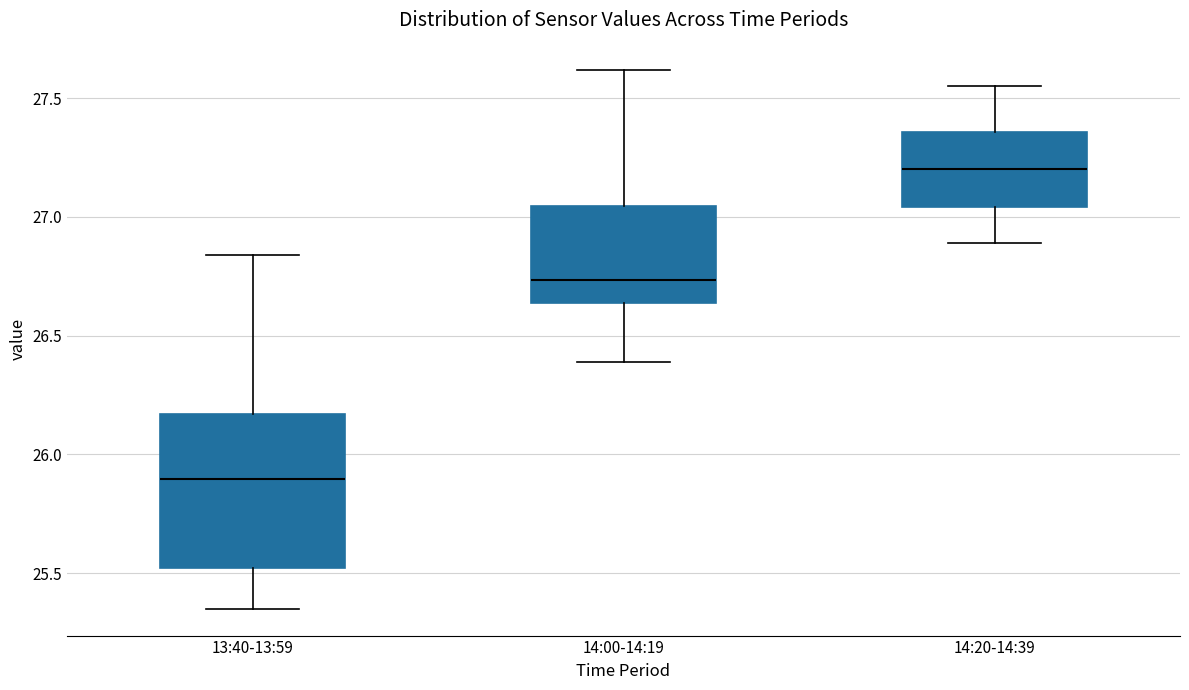

Reading left to right, read every box against the y-axis: the position of its median line, the range the box covers, and the ends of its whiskers. The values are not printed on the chart, so give them approximately, as read against the axis.

13:40-13:59: median 25.90, box 25.50 to 26.15, whiskers 25.35 to 26.85
14:00-14:19: median 26.75, box 26.65 to 27.05, whiskers 26.40 to 27.60
14:20-14:39: median 27.20, box 27.05 to 27.35, whiskers 26.90 to 27.55